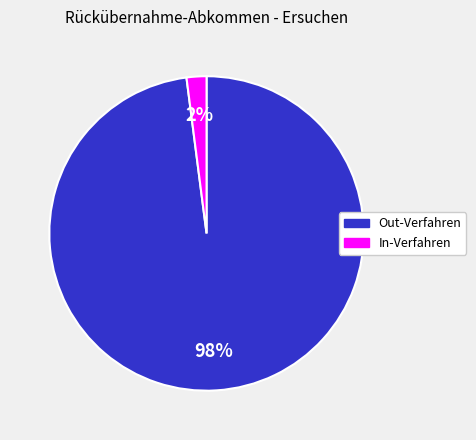

Does any single category account for the majority?

Yes